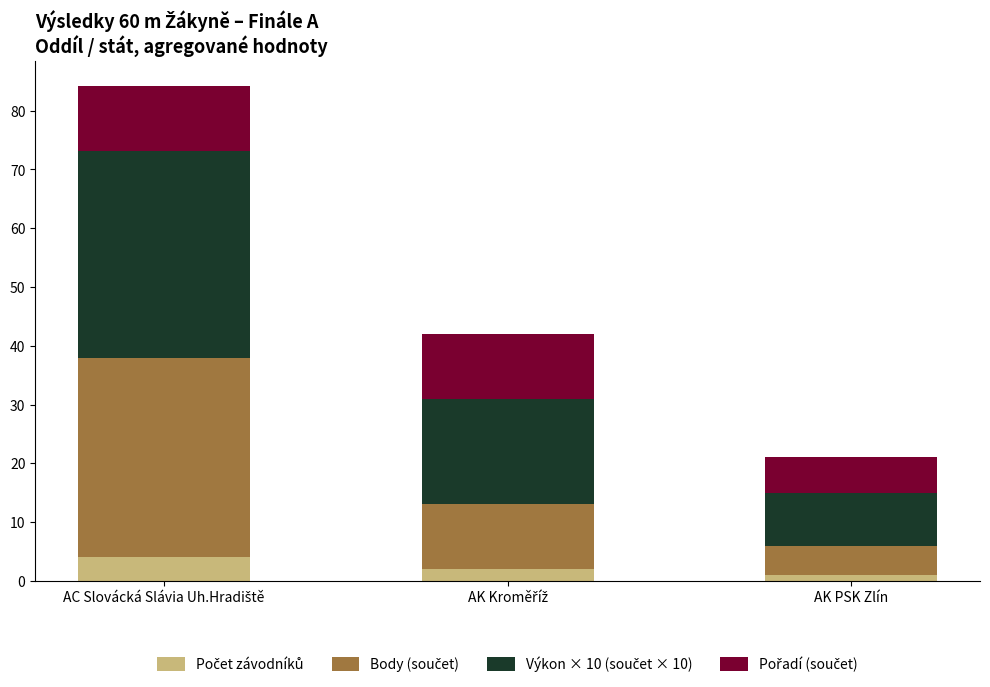

How many bars are there in total?

3